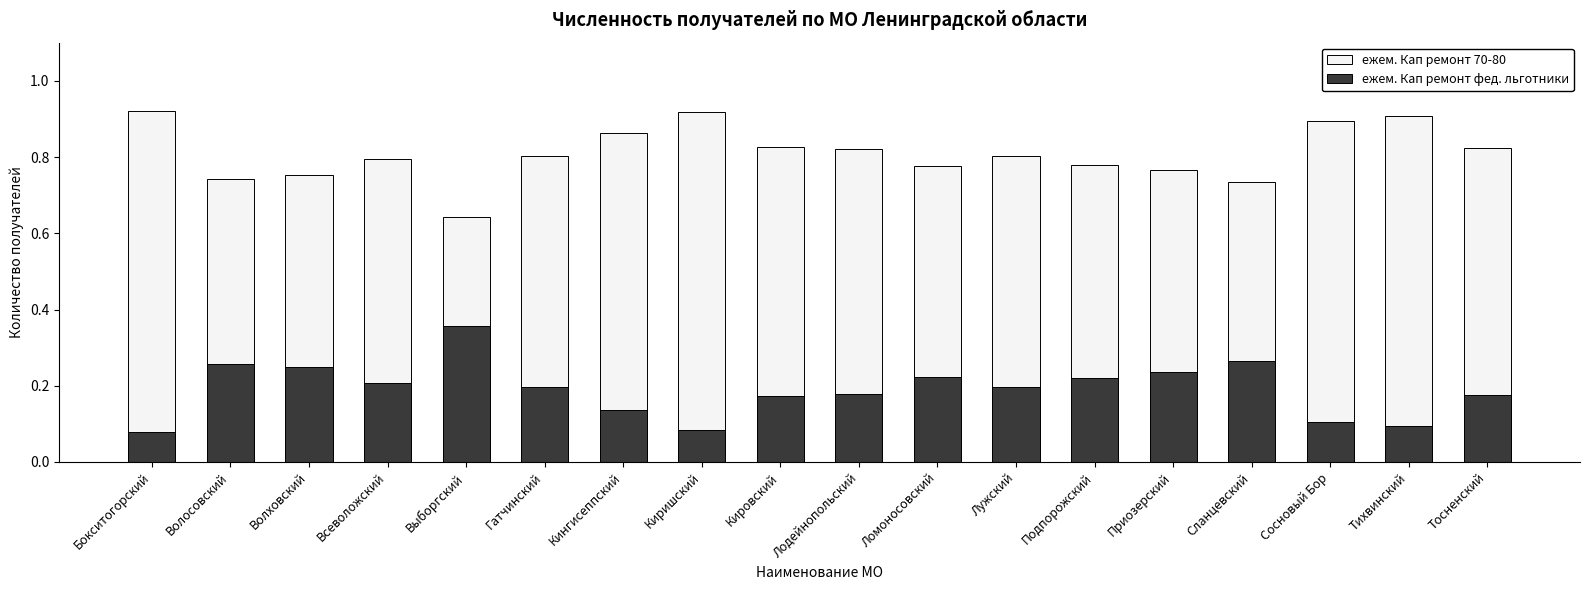

What is the minimum value for ежем. Кап ремонт фед. льготники?

0.1